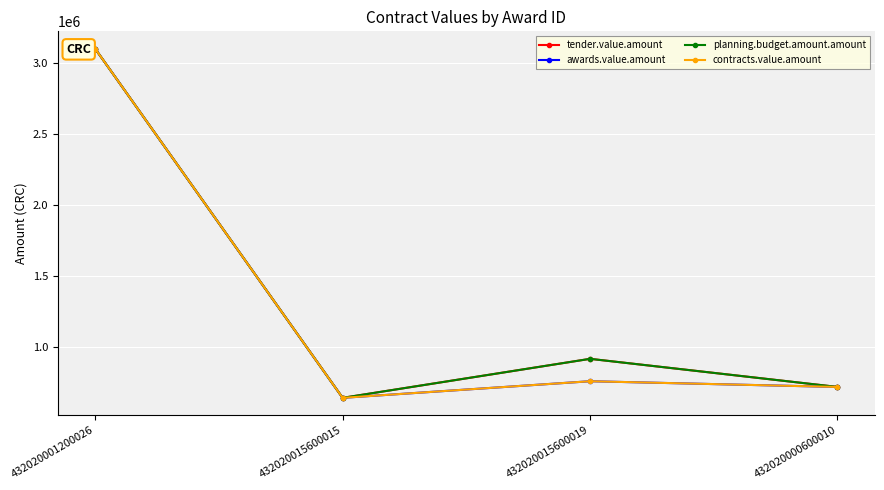

What is the total value across all series at 432020015600015?

2566478.6